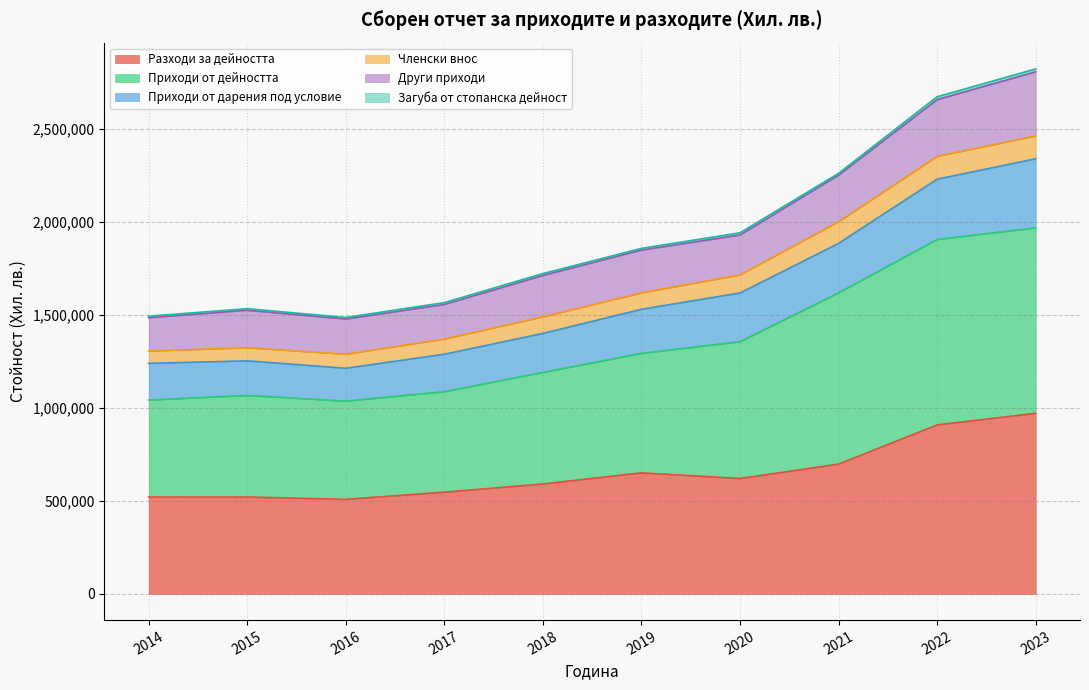

How many interior local peaks does the Разходи за дейността series have?

1